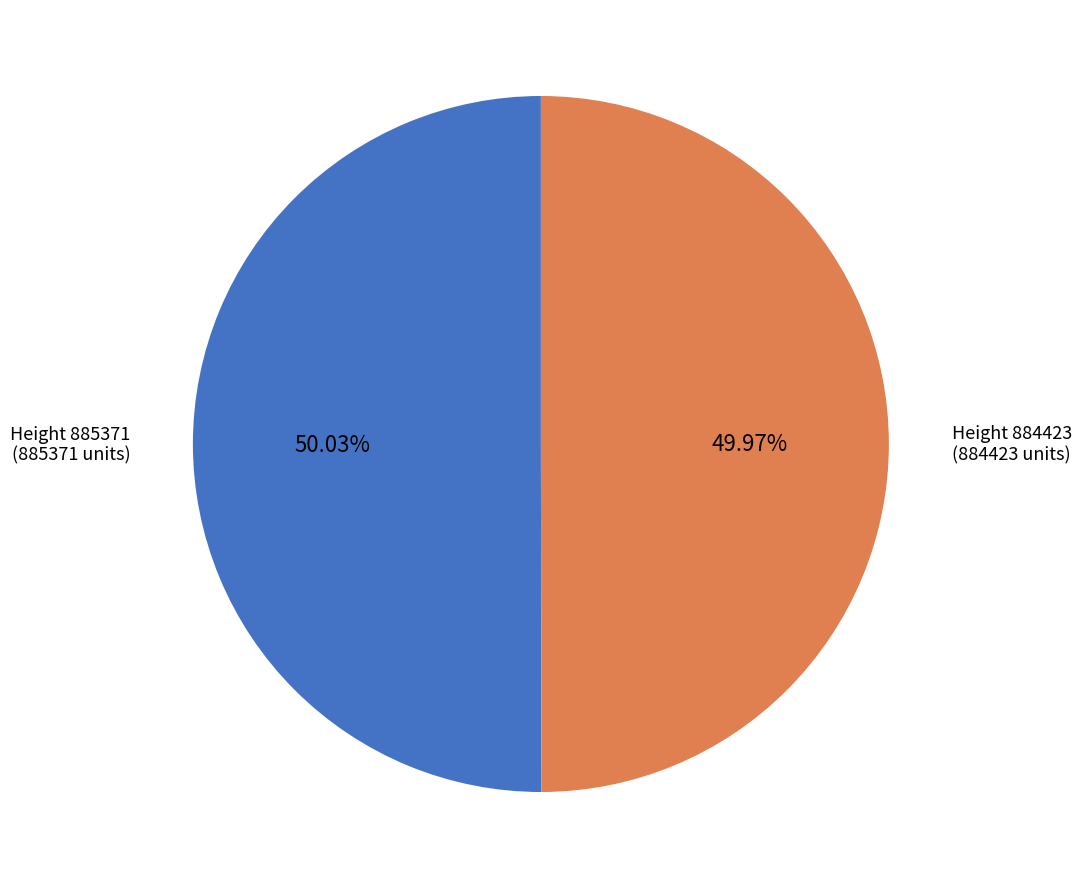

Is there any slice that represents more than half of the pie?

Yes